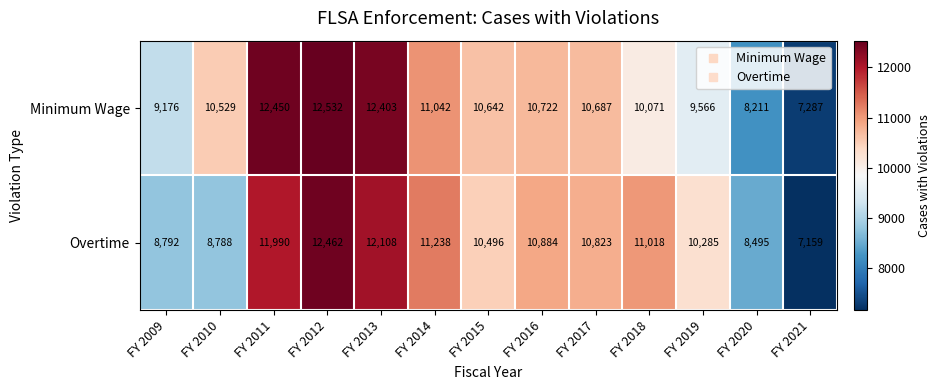

What is the minimum value shown in the chart?

7159